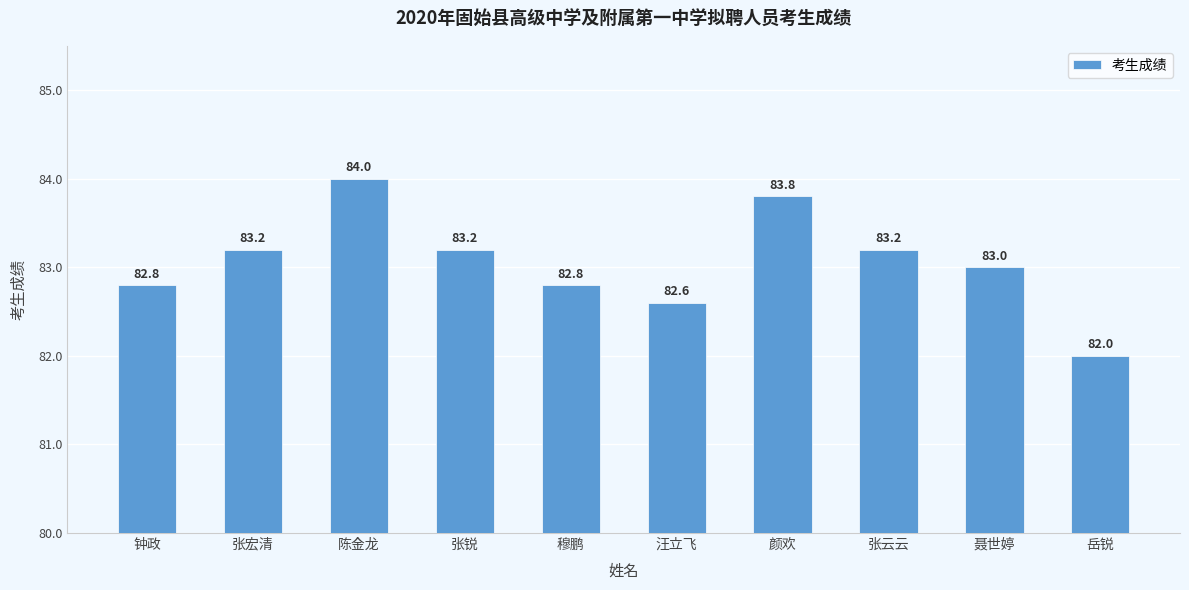

Count the number of data series in this chart.

1